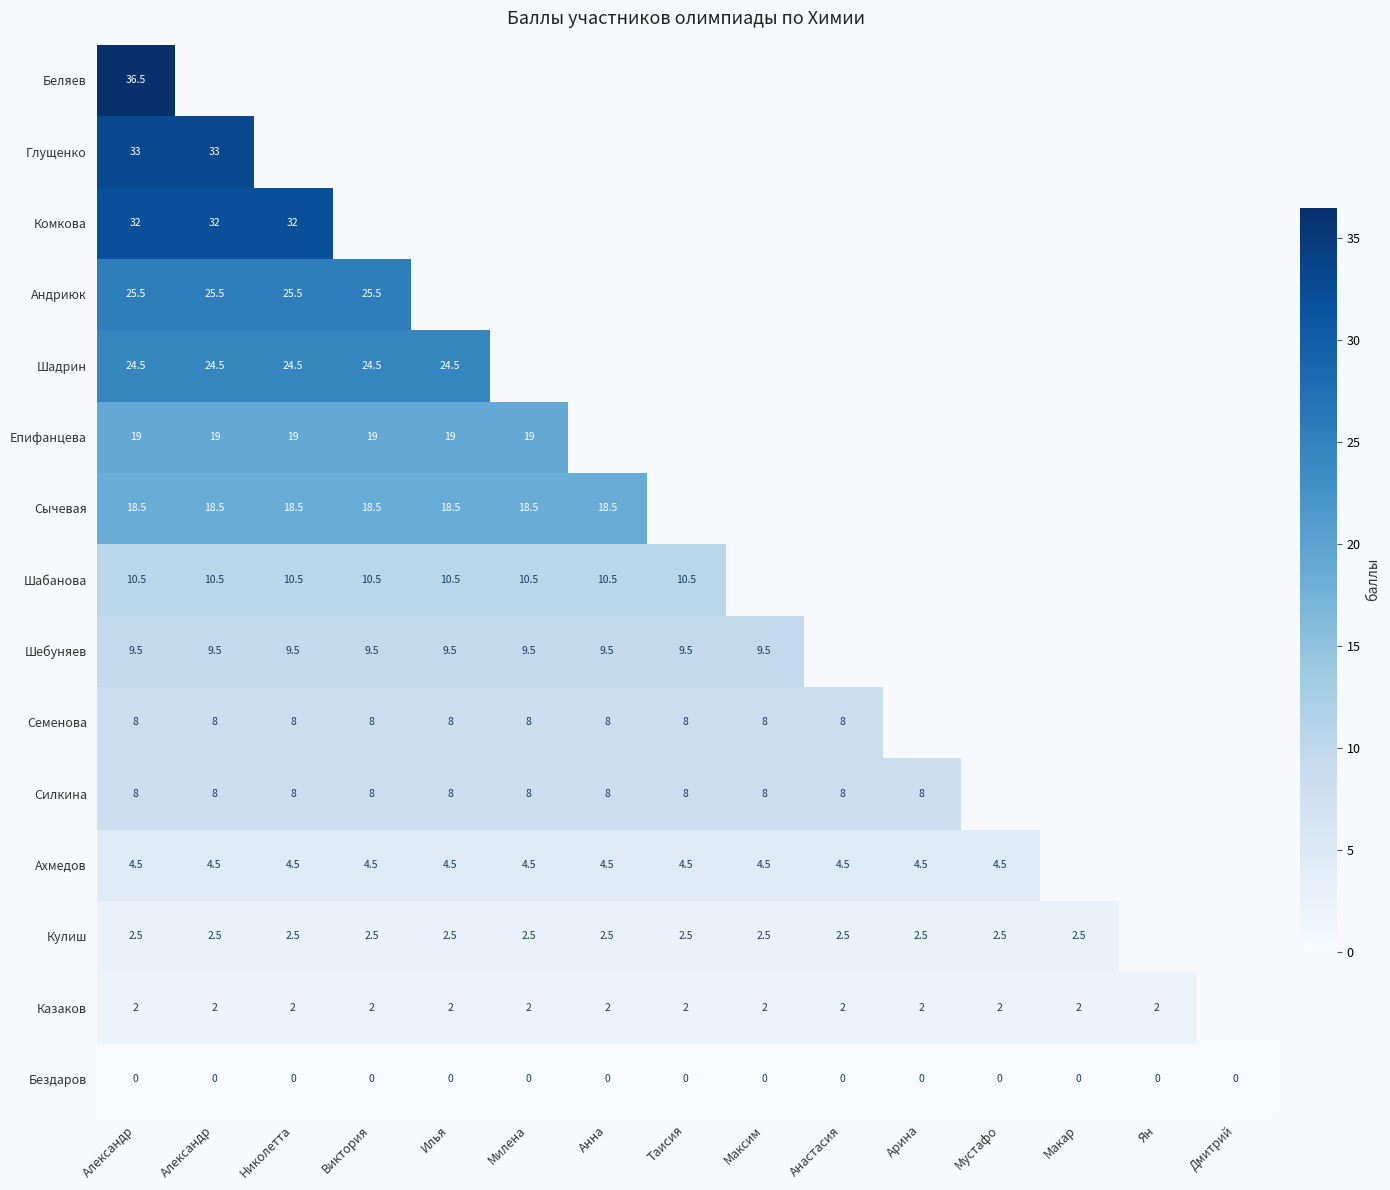

Which series changed the most between Александр and Таисия?

Беляев